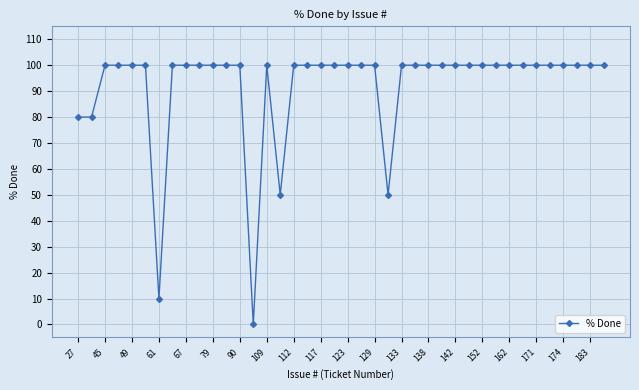

What is the difference between the maximum and minimum values?

100